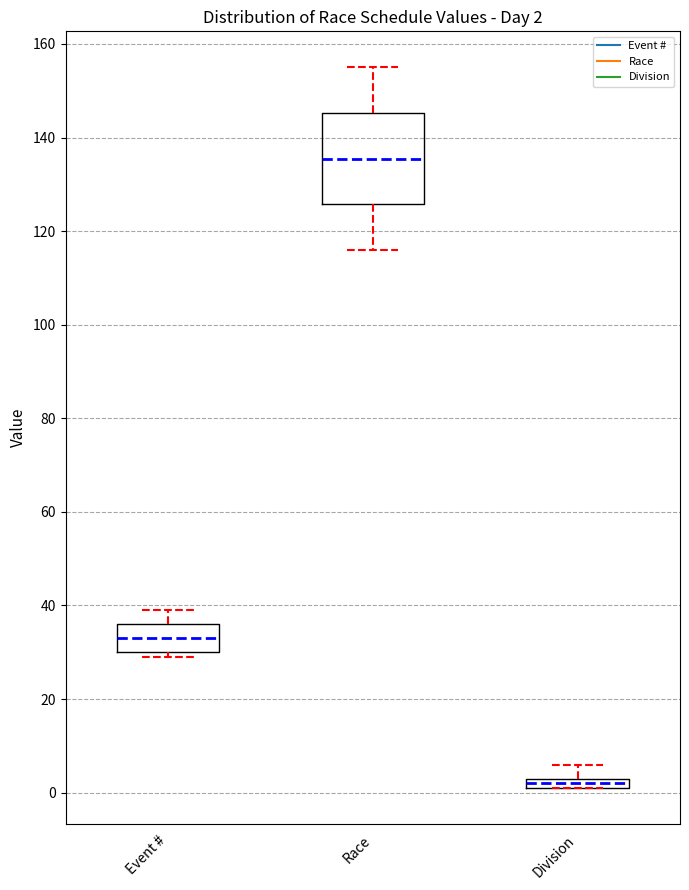

Which box is the tallest, from its lower edge to its upper edge?

Race